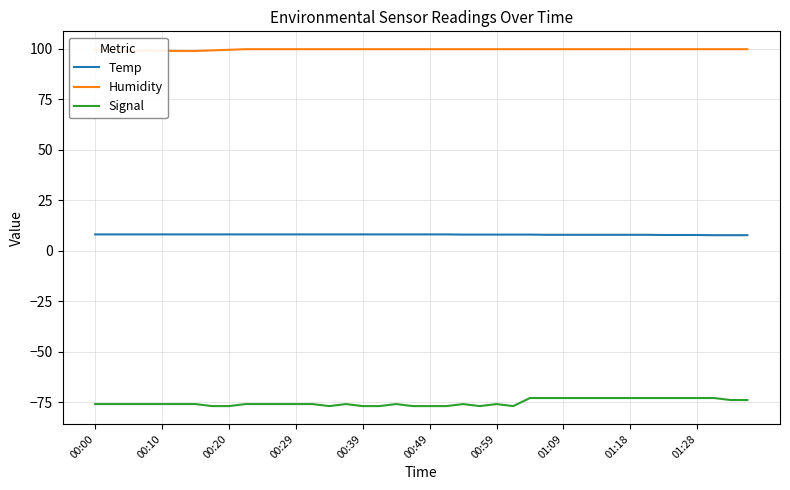

Is it true that Signal equals -76.0 at 00:29?

True